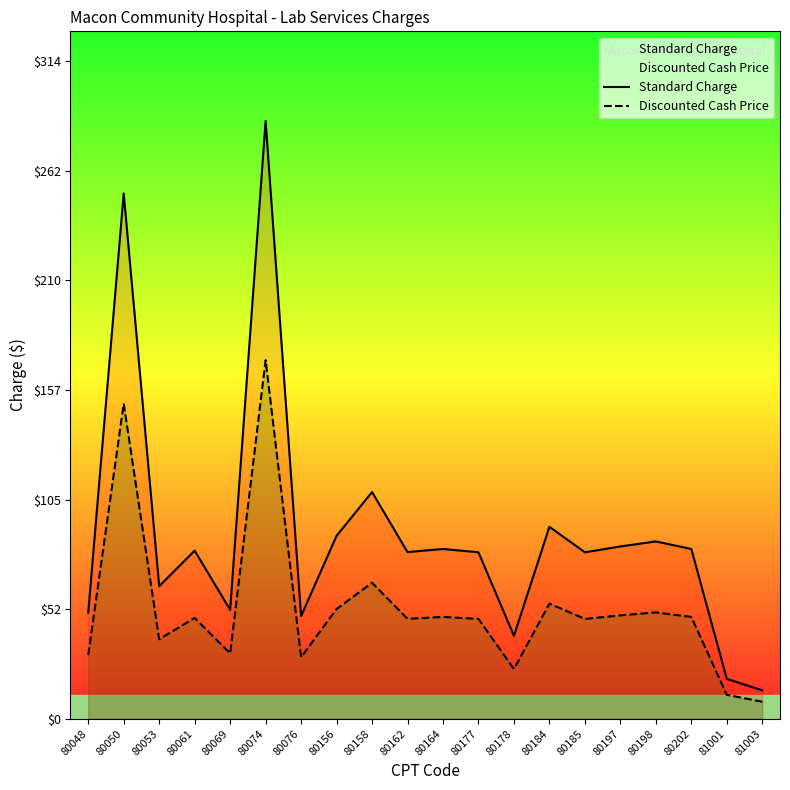

True or false: Discounted Cash Price has more than 1 points higher than both neighbors.

True